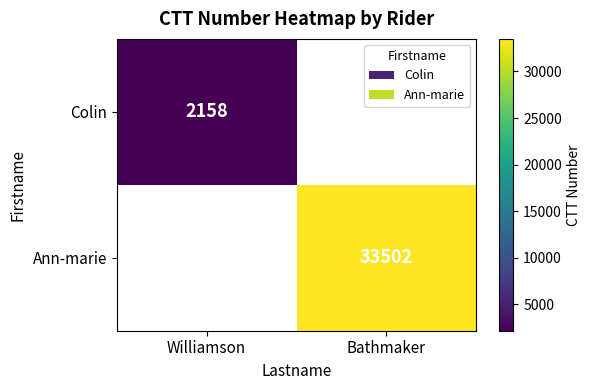

Which has a higher value, Williamson or Bathmaker?

Bathmaker